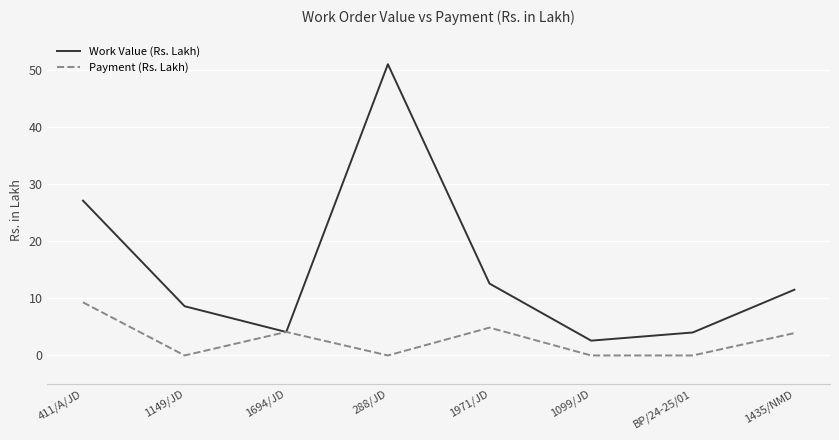

The Payment (Rs. Lakh) series shows -5.3 at 1149/JD. True or false?

False